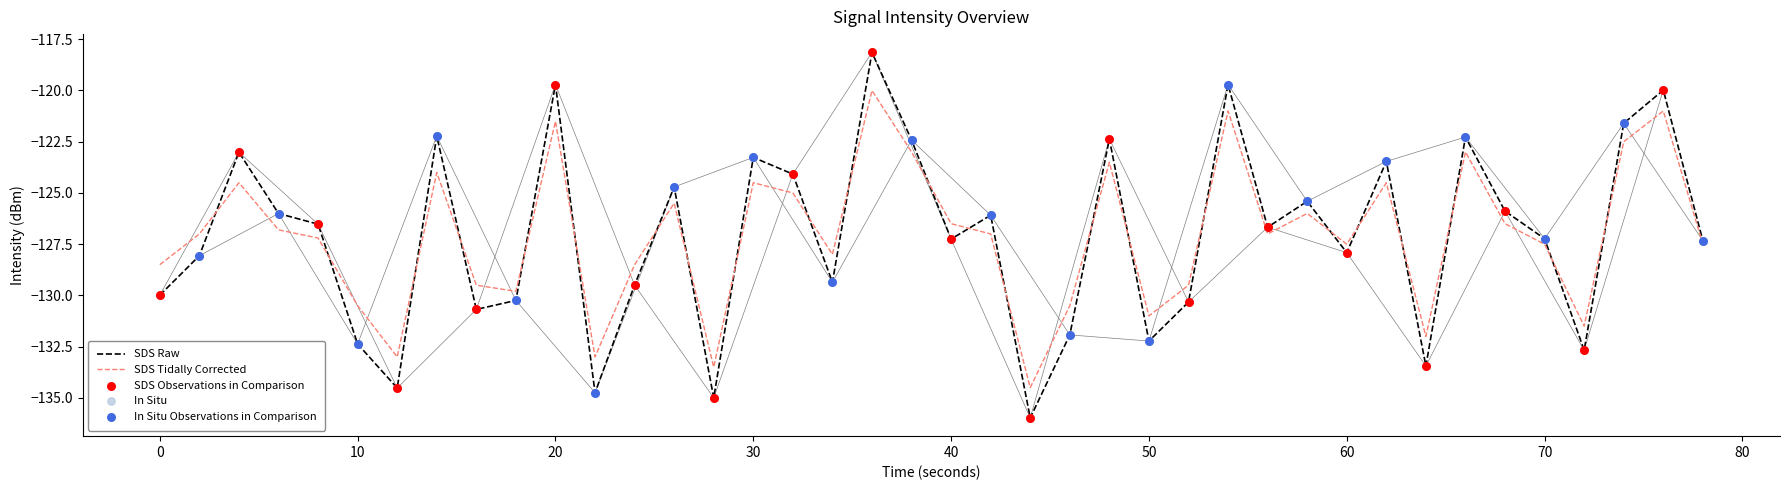

At how many categories does at least one series exceed -119?

1